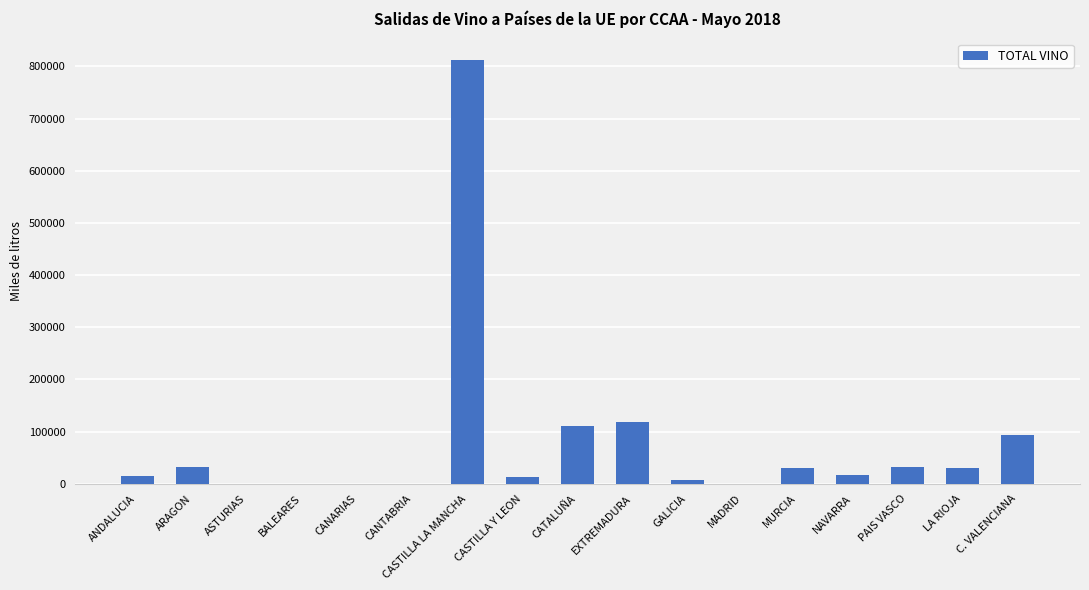

What is the ratio of the value at PAIS VASCO to the value at LA RIOJA?

1.1